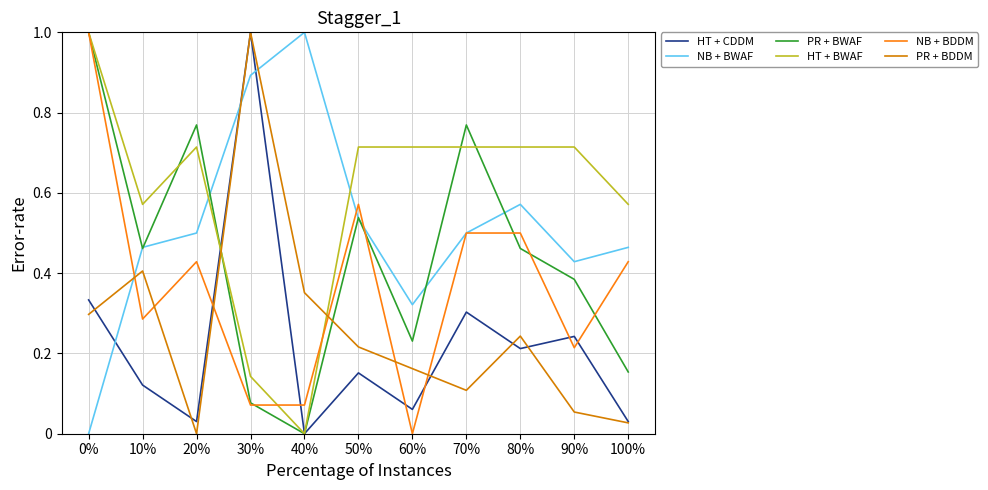

Which series ends up on top after the final intersection of NB + BWAF and PR + BDDM?

NB + BWAF